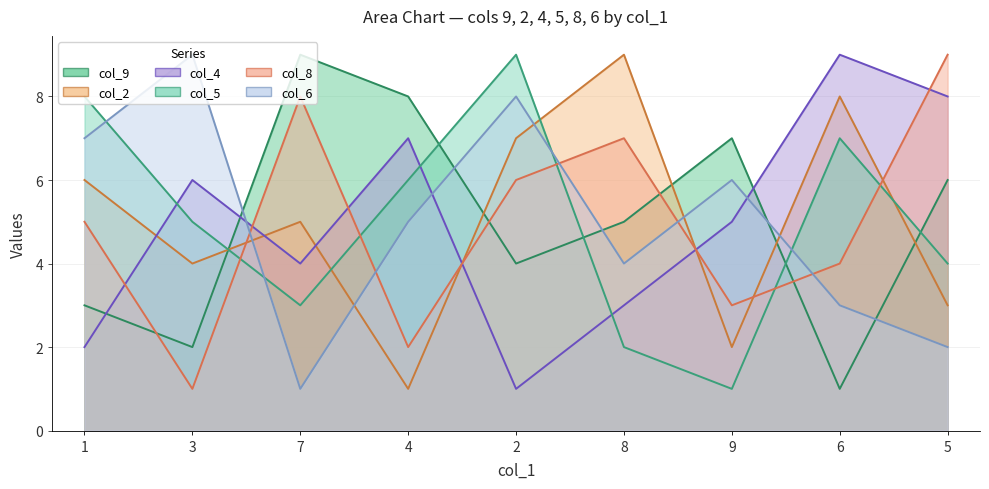

In col_9, how many points are higher than both neighbors (excluding endpoints)?

2